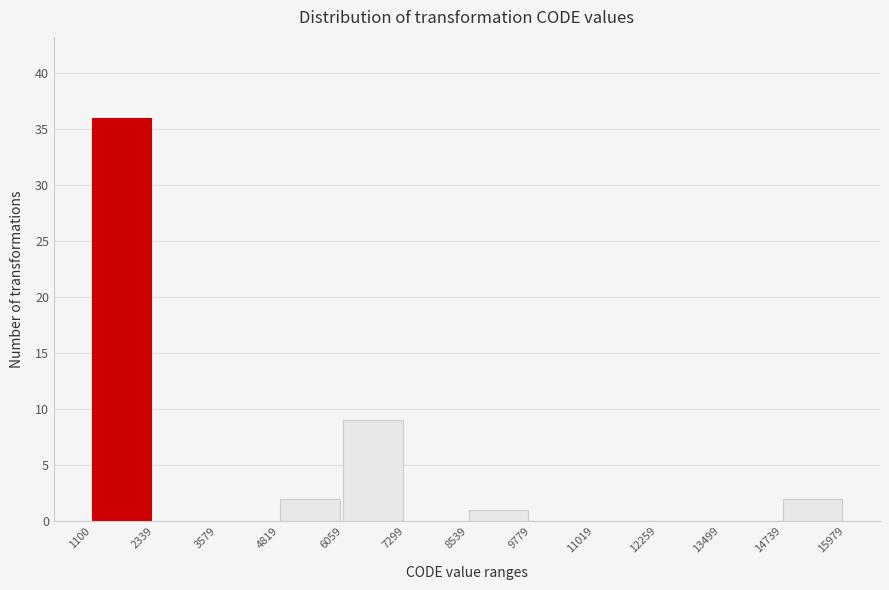

How tall is the bar that spans 8539 to 9779 on the x-axis? The values are not printed on the chart, so give them approximately, as read against the axis.

1